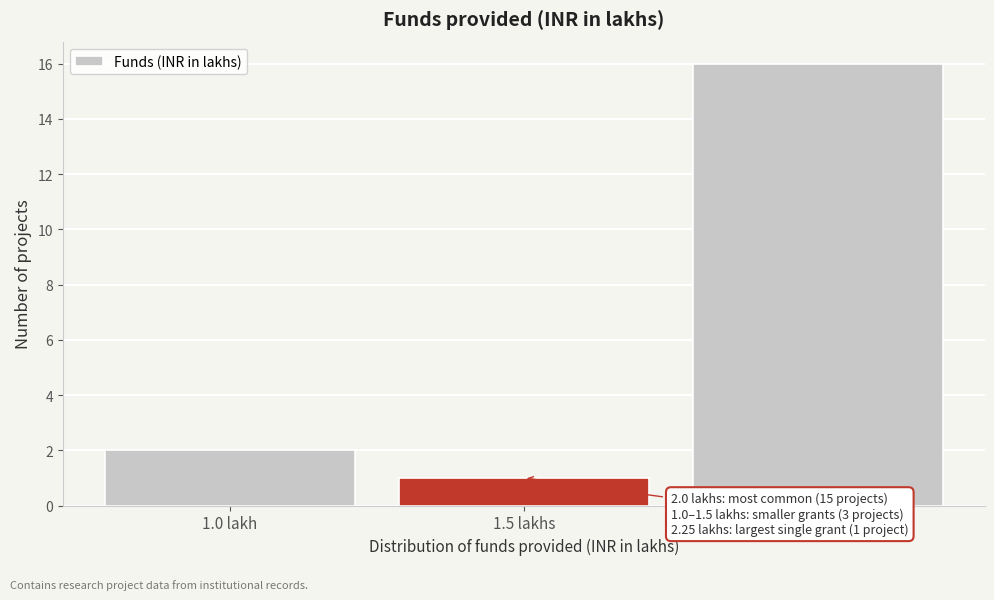

Reading left to right, list all the values displayed in this chart.

2	1	16